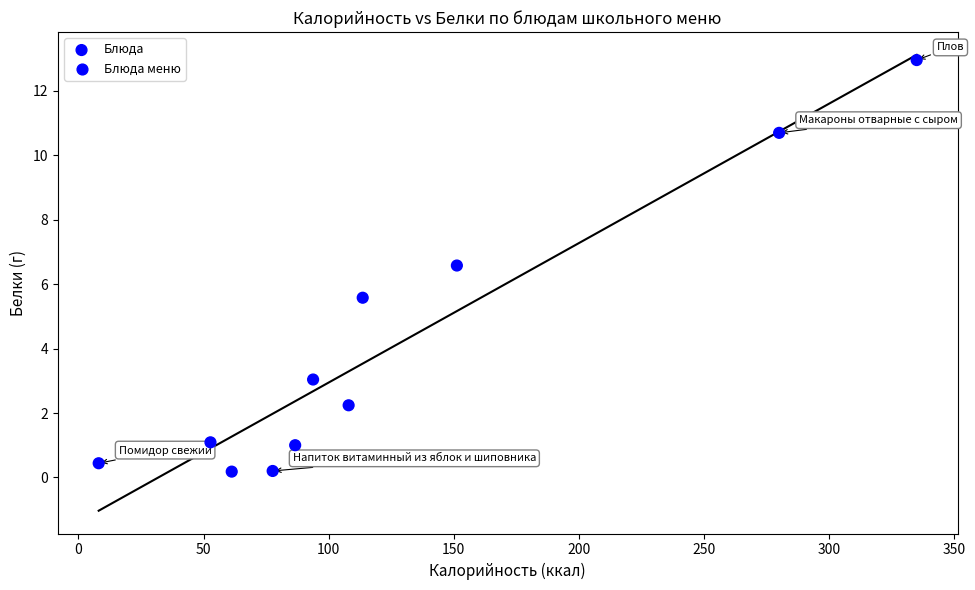

What is the range of X values (max minus min)?

326.9